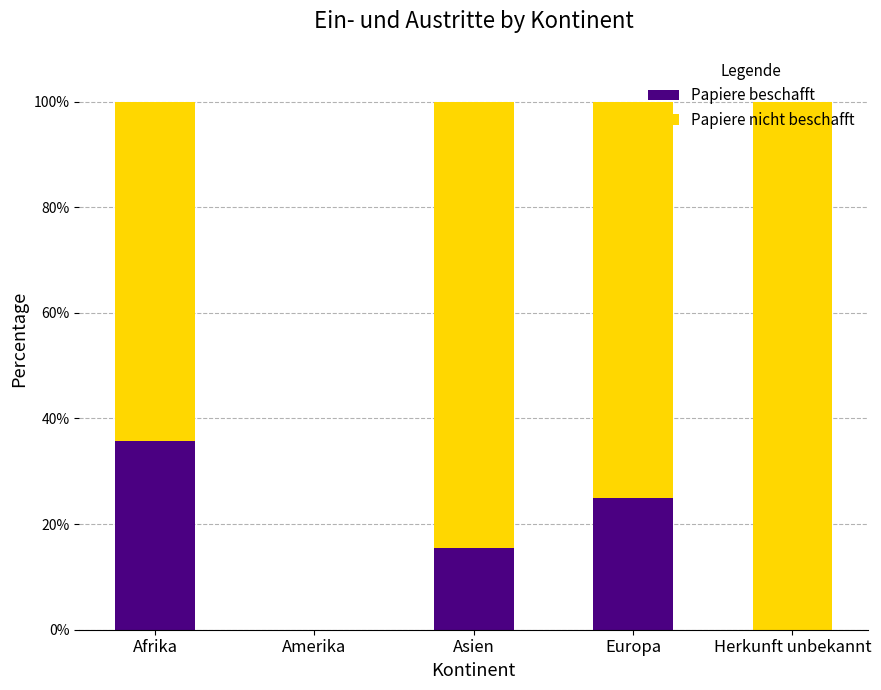

What is the maximum value for Papiere beschafft?

35.7